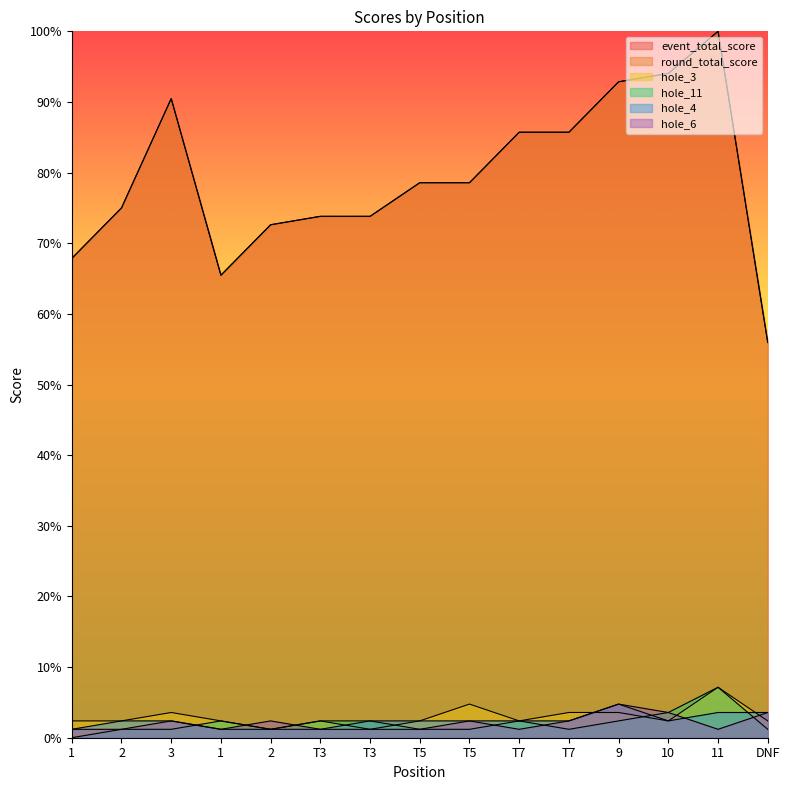

At how many categories does at least one series exceed 20?

15